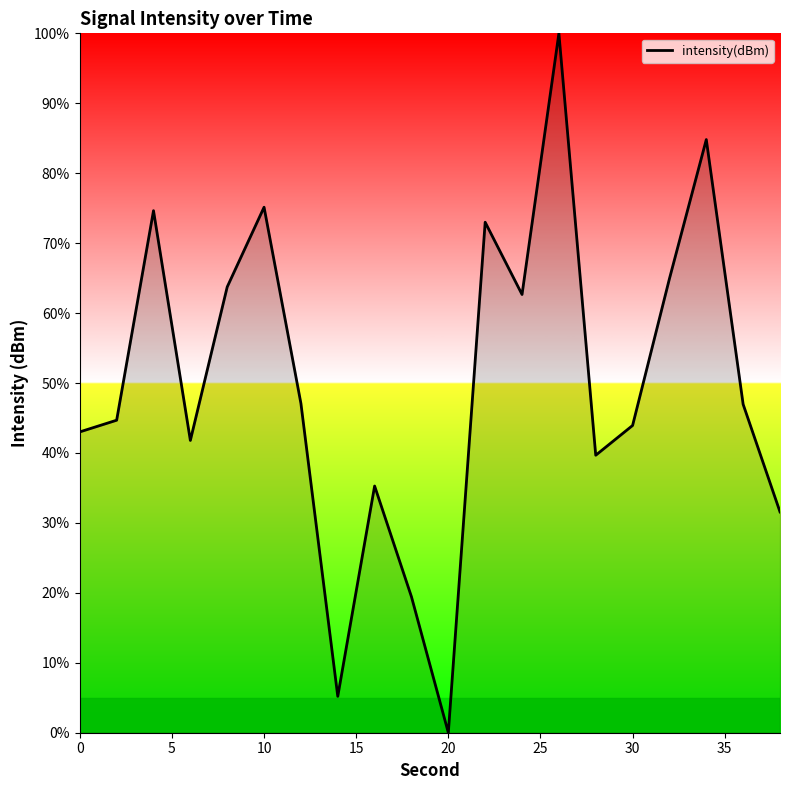

What is the maximum value shown in the chart?

100.0